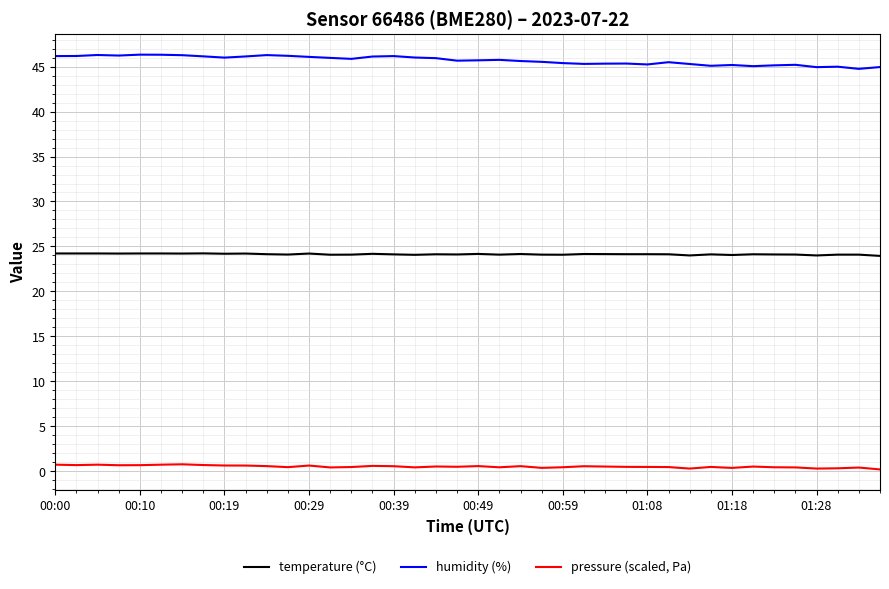

Which series has the largest total across all categories?

humidity (%)